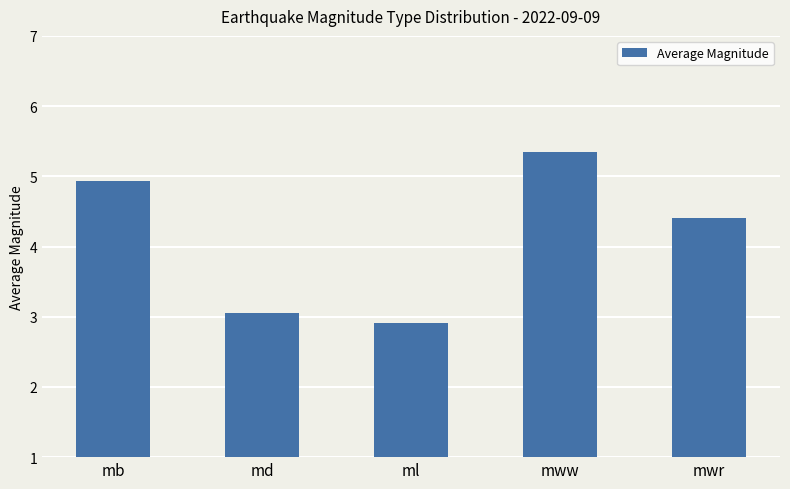

Reading left to right, transcribe all the data shown in this chart.

4.9	3.1	2.9	5.3	4.4